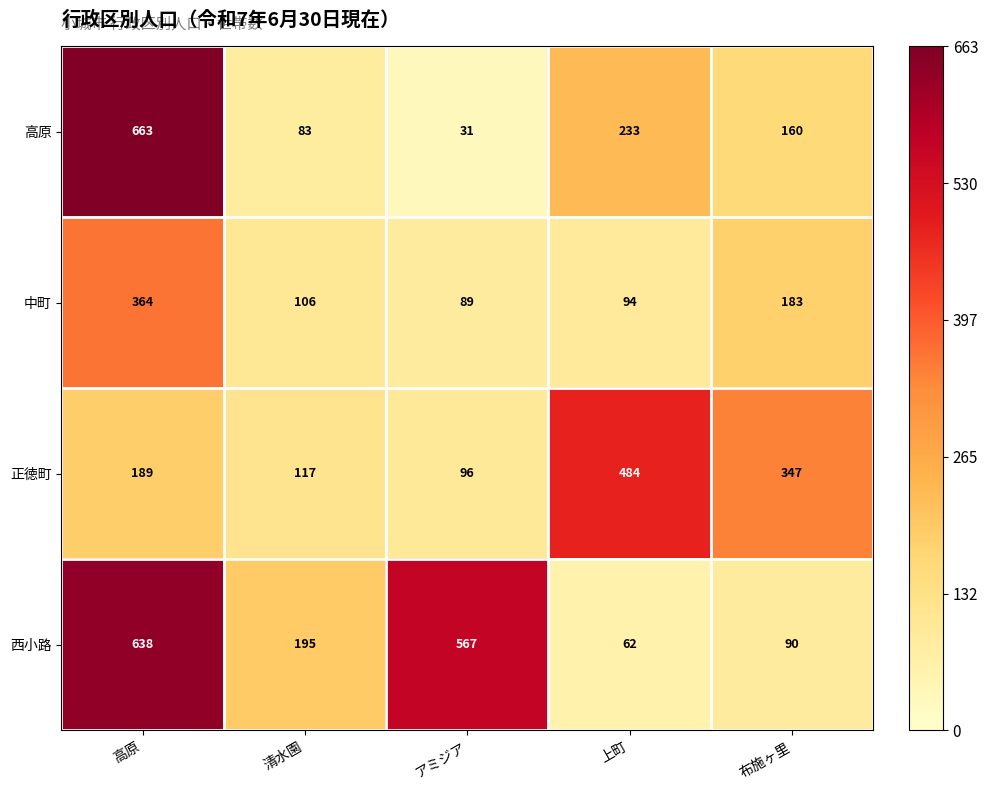

Rank the series by their maximum value, from lowest to highest.

中町, 正徳町, 西小路, 高原